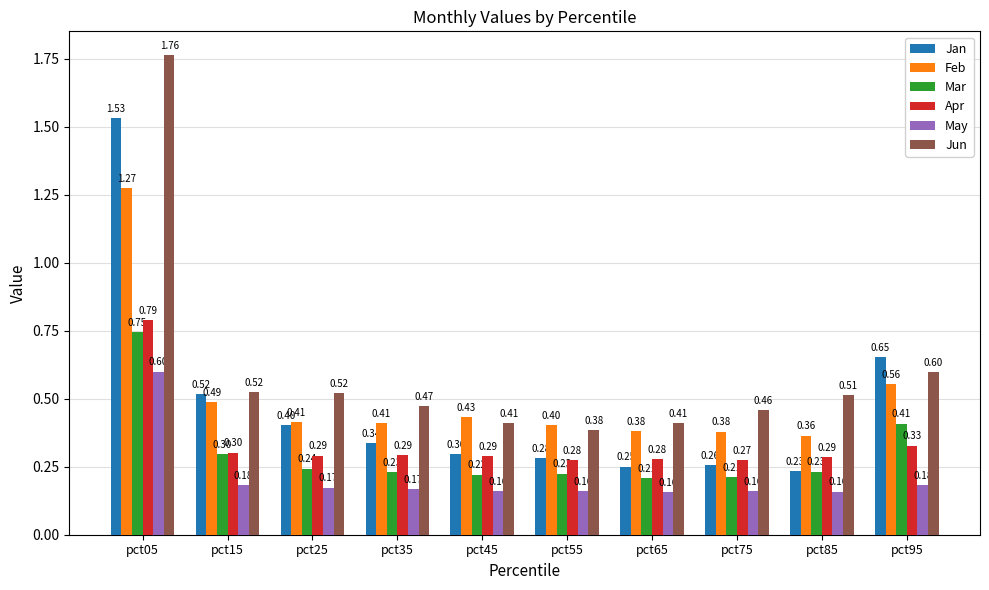

At which category is the sum across all series the highest?

pct05